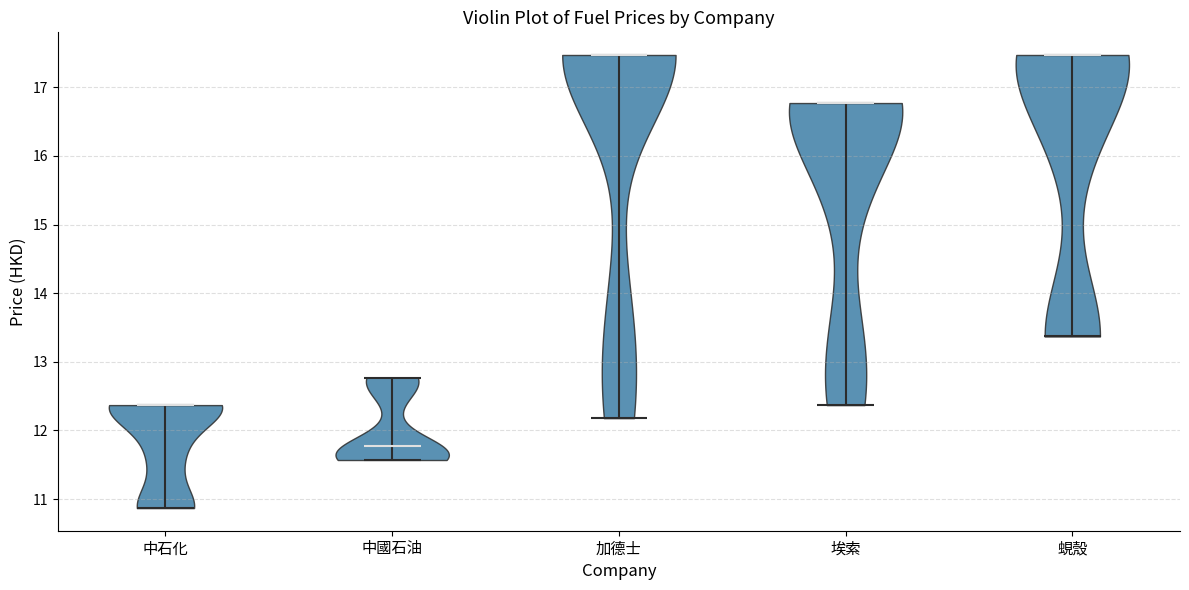

What is the lowest point the violin for 中國石油 reaches on the y-axis? The values are not printed on the chart, so give them approximately, as read against the axis.

11.6